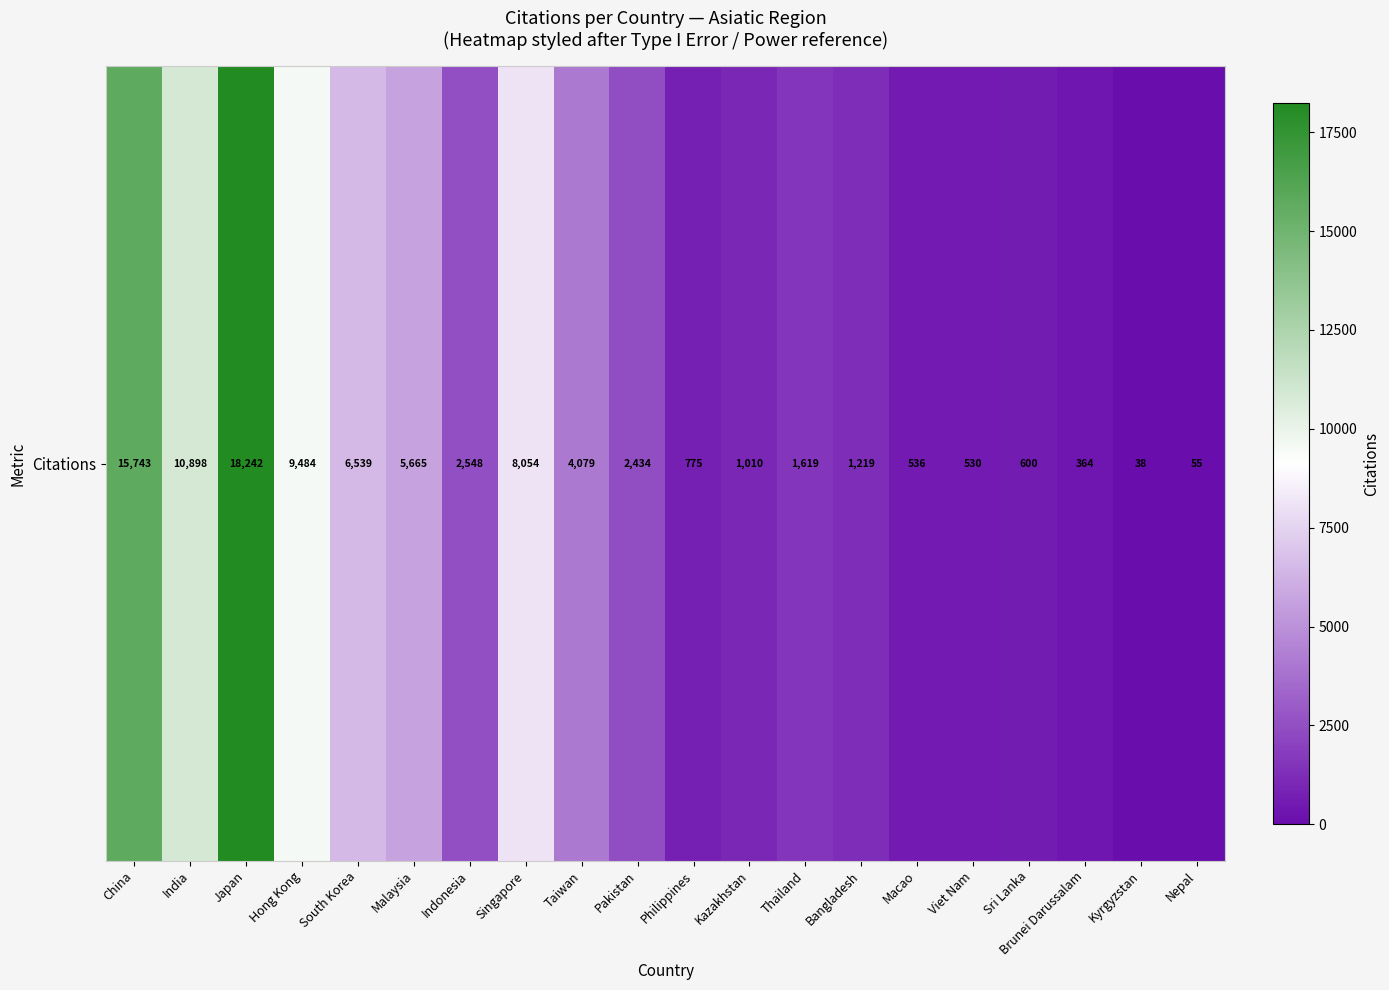

At which category does the chart reach its minimum across all series?

Kyrgyzstan